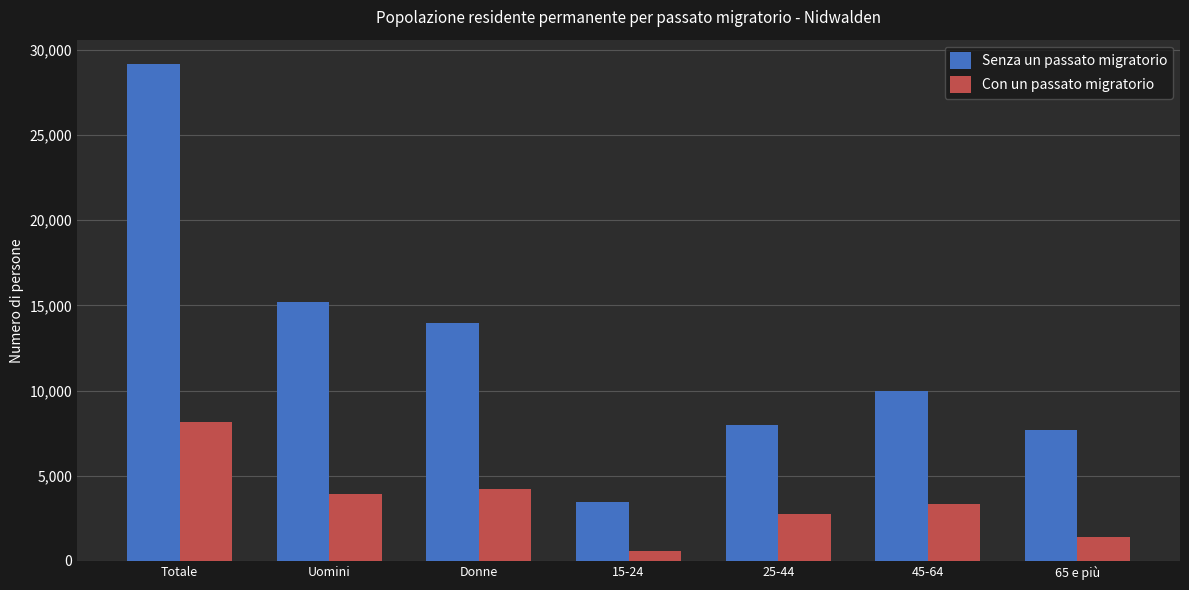

Rank the series by their maximum value, from lowest to highest.

Con un passato migratorio, Senza un passato migratorio